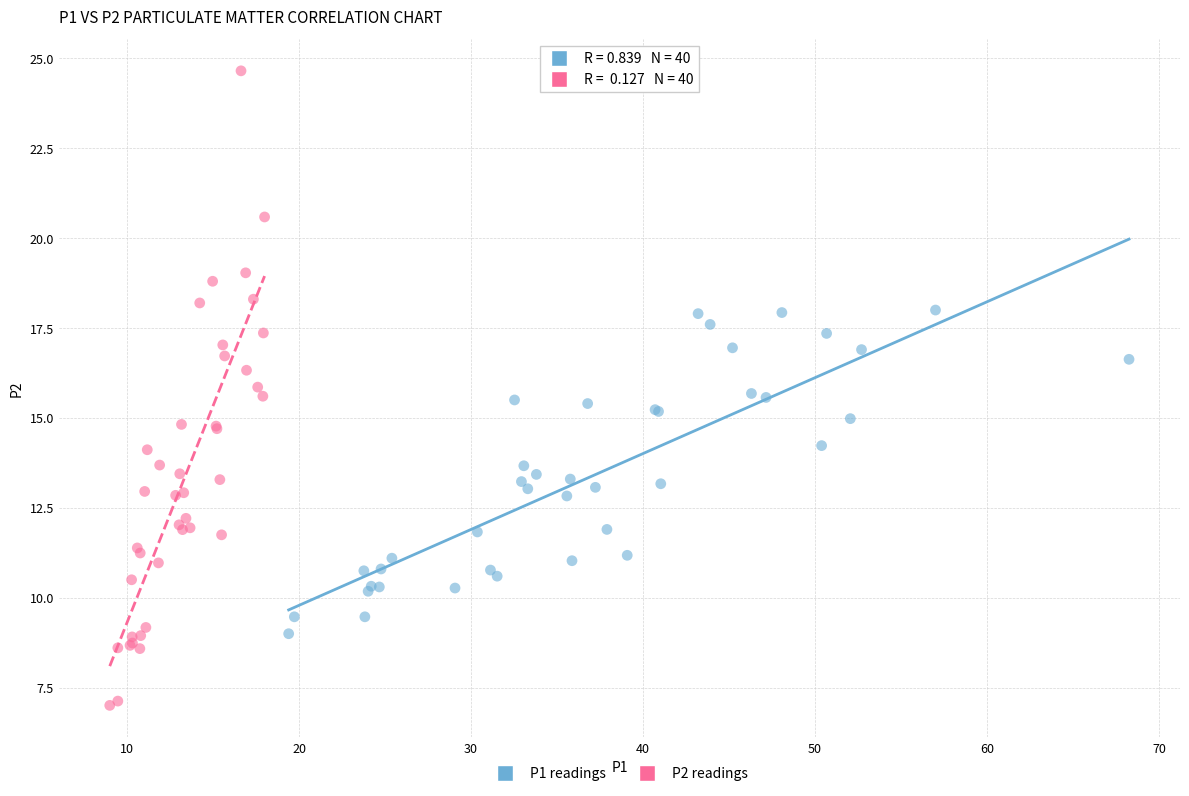

Which series contains the lowest Y value?

P2 readings